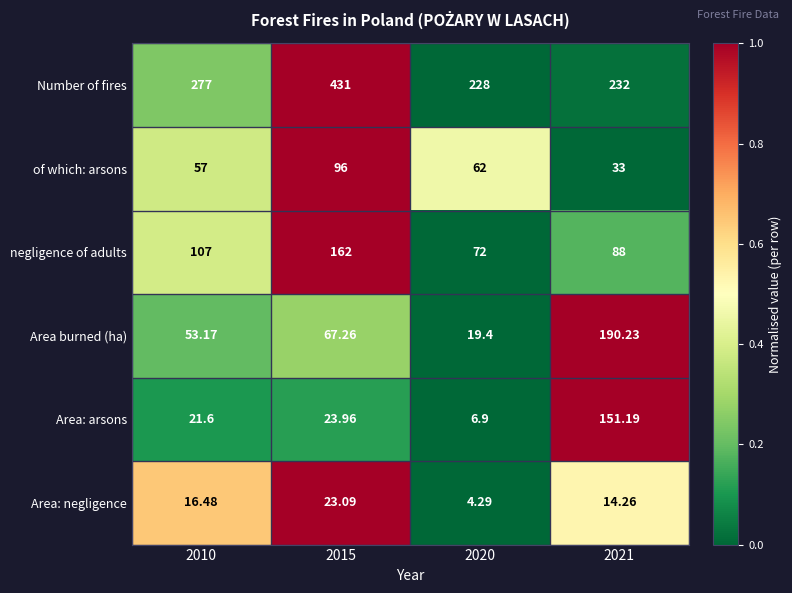

Which series has the largest total across all categories?

Number of fires